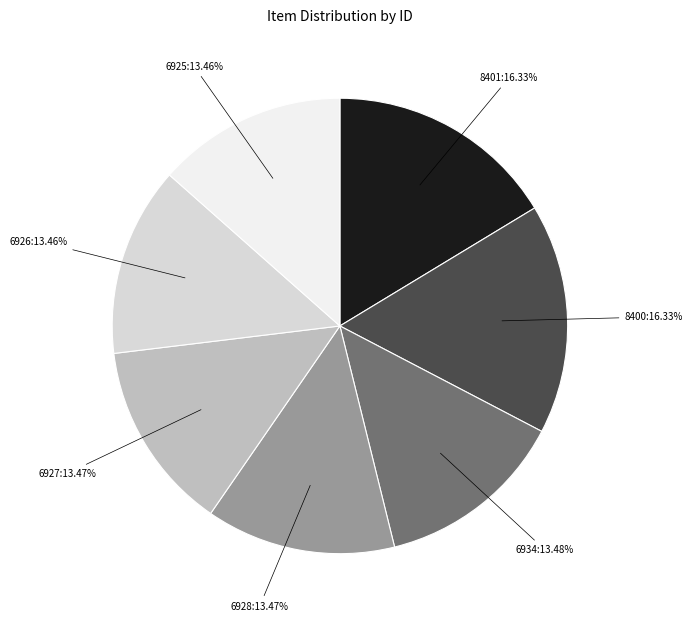

To the nearest percent, what is the average slice percentage?

14%